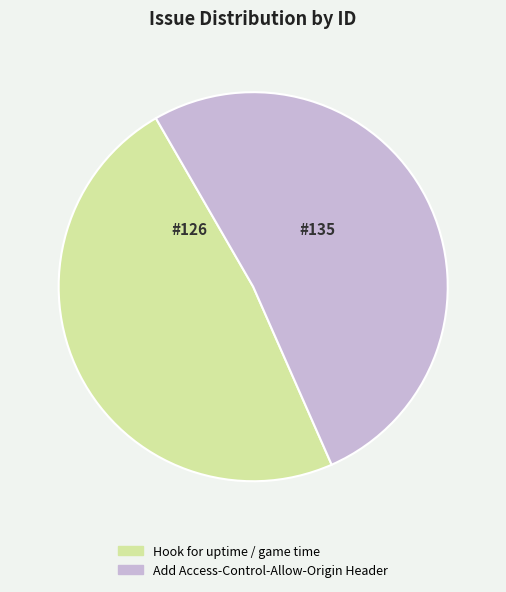

Which has a higher value, Add Access-Control-Allow-Origin Header or Hook for uptime / game time?

Add Access-Control-Allow-Origin Header